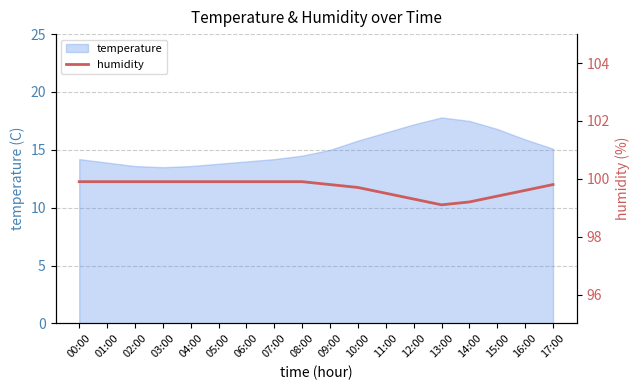

What is the smallest value displayed?

99.1